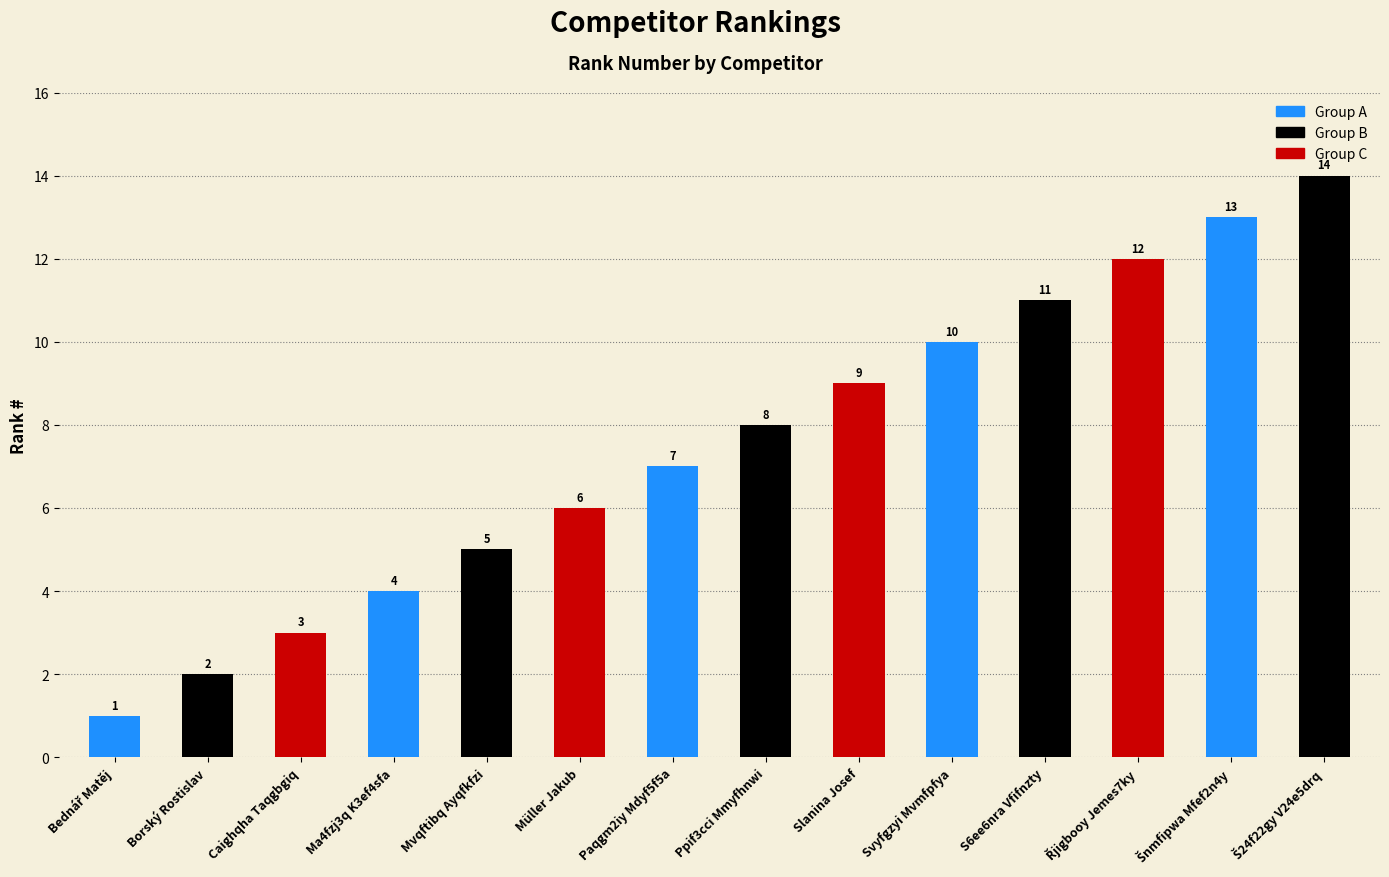

How many data points does each series have?

14